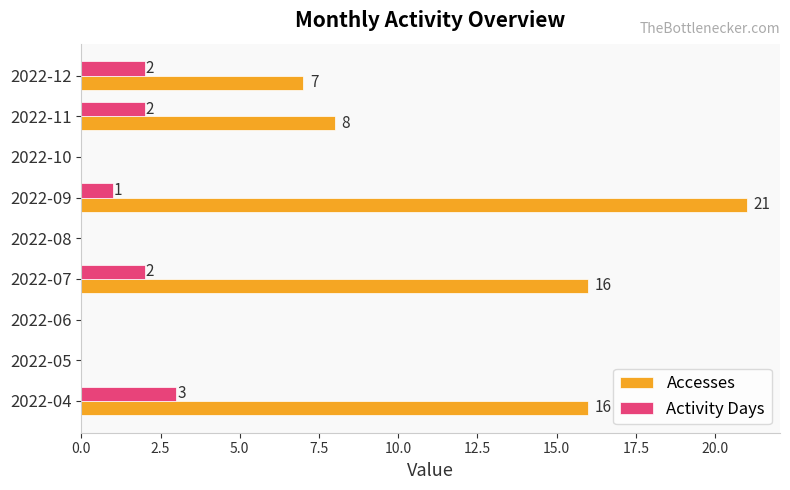

Which series has the largest total across all categories?

Accesses